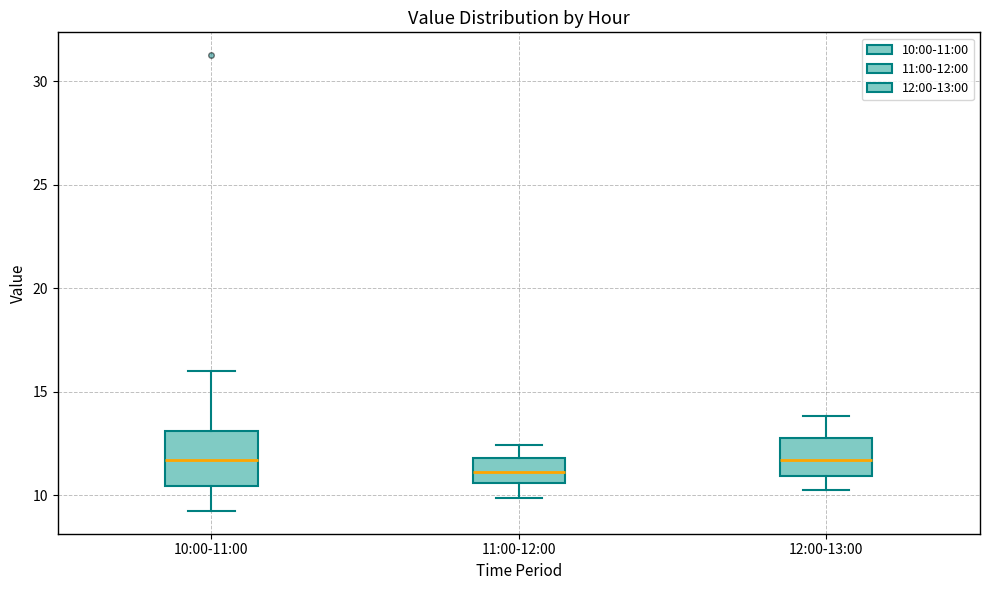

Where does the upper whisker of the box for 12:00-13:00 end on the y-axis? The values are not printed on the chart, so give them approximately, as read against the axis.

14.0